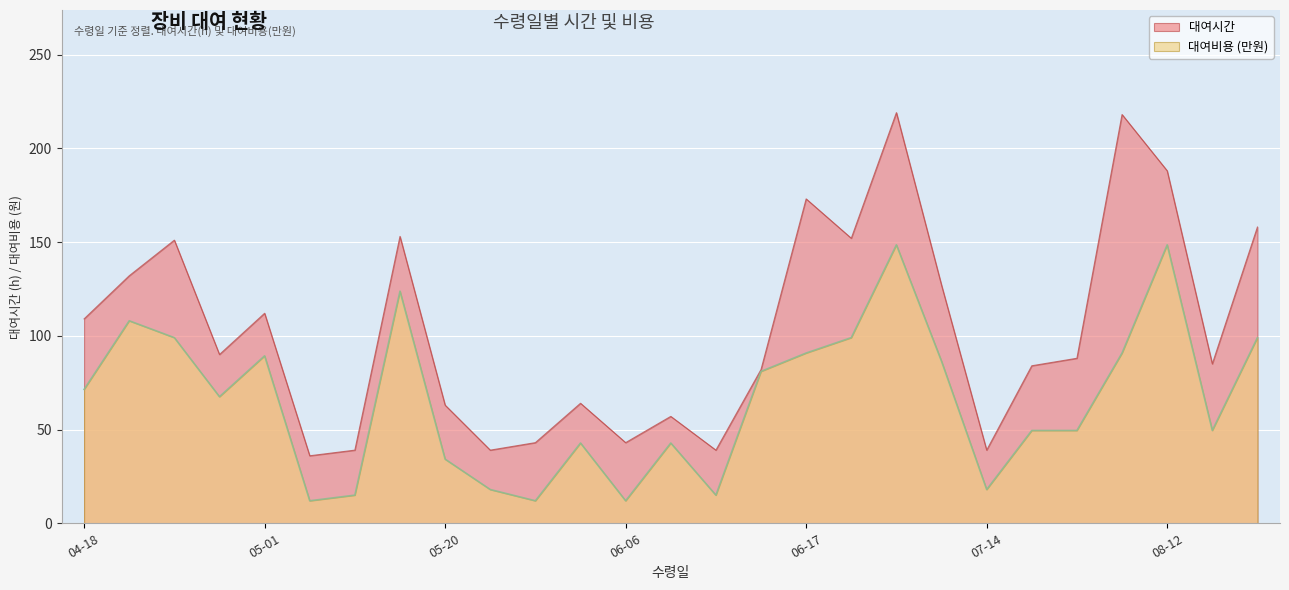

Reading left to right, what are all the values shown in this chart?

대여시간: 109.0	132.0	151.0	90.0	112.0	36.0	39.0	153.0	63.0	39.0	43.0	64.0	43.0	57.0	39.0	82.0	173.0	152.0	219.0	127.0	39.0	84.0	88.0	218.0	188.0	85.0	158.0
대여비용: 71.4	108.0	99.0	67.5	89.3	12.0	15.0	123.8	34.2	18.0	12.0	42.8	12.0	42.8	15.0	81.0	90.8	99.0	148.5	86.4	18.0	49.5	49.5	90.8	148.5	49.5	99.0